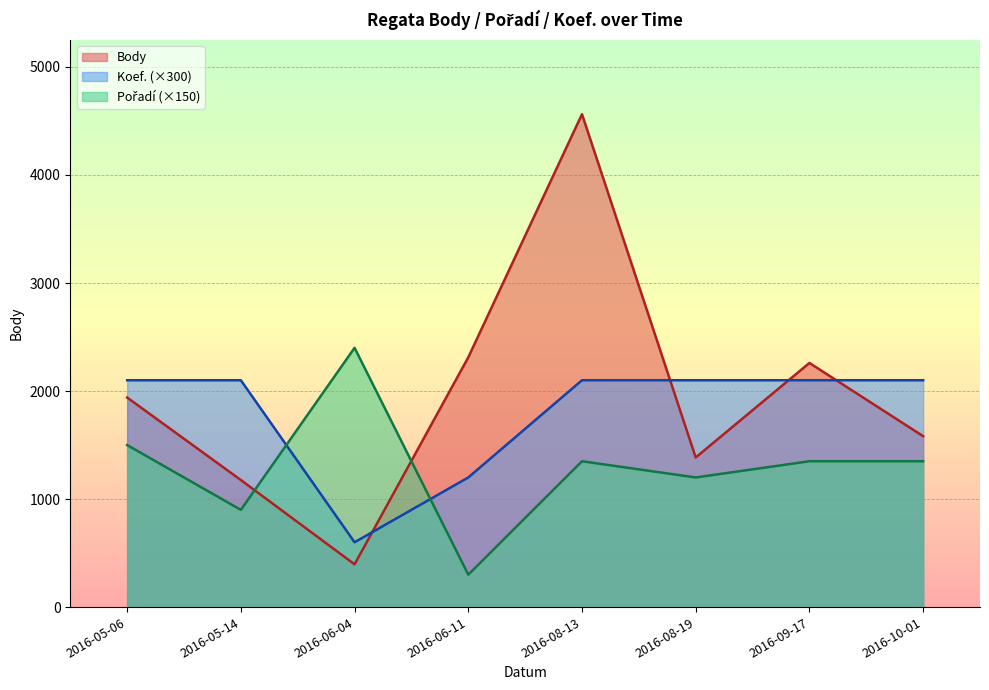

How many lines are shown in the chart?

3